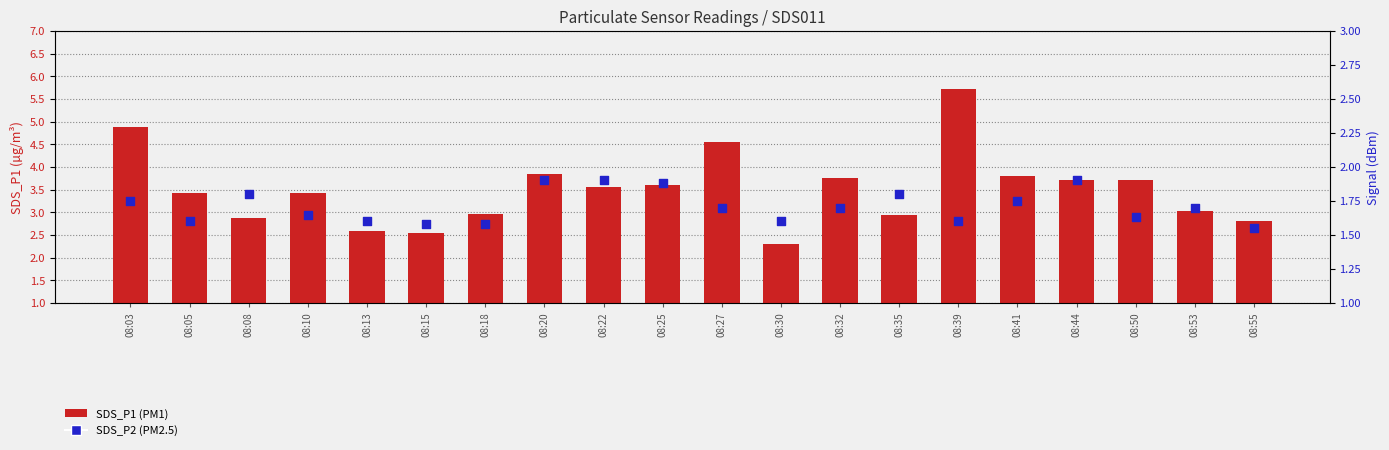

What are all the series names shown in the legend?

SDS_P1 (PM1), SDS_P2 (PM2.5)